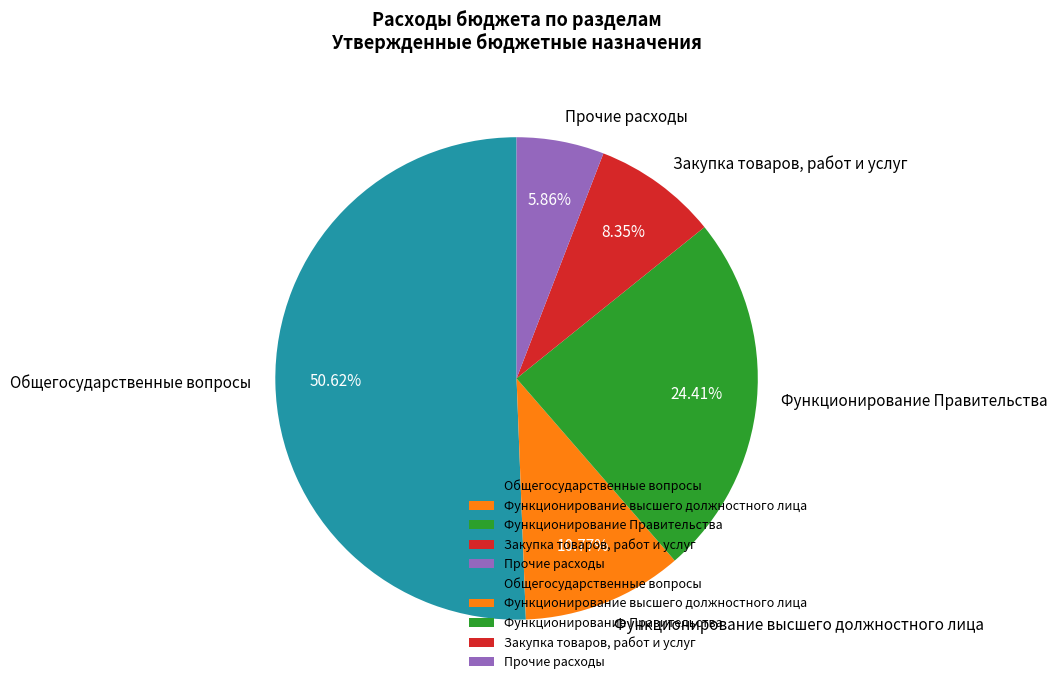

True or false: Функционирование Правительства accounts for 24% of the total.

True